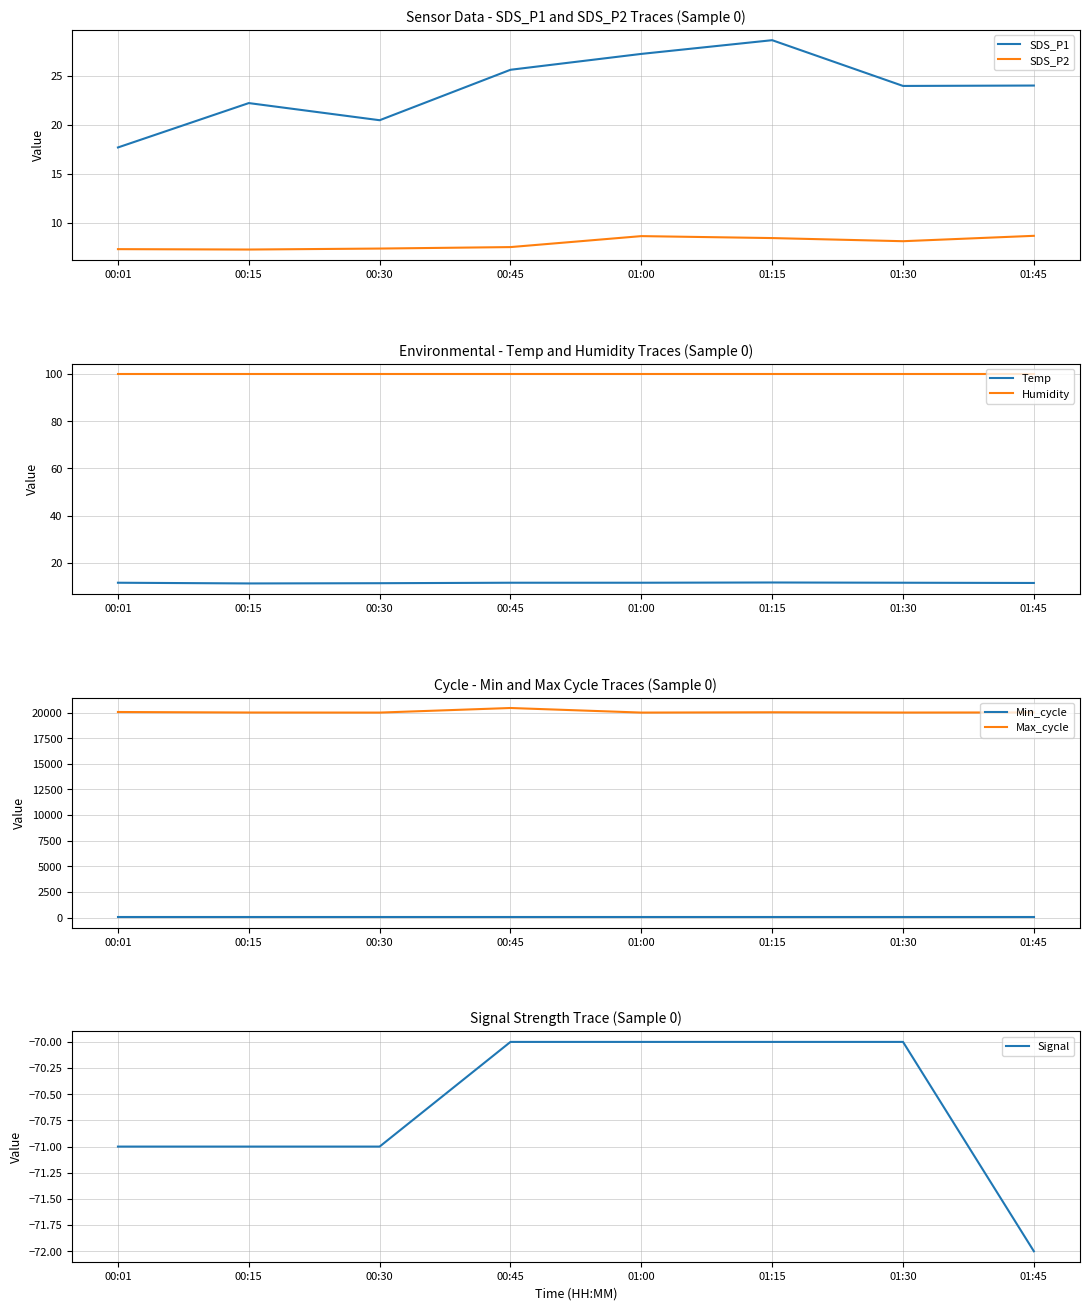

At which label does Max_cycle reach its minimum?

00:30